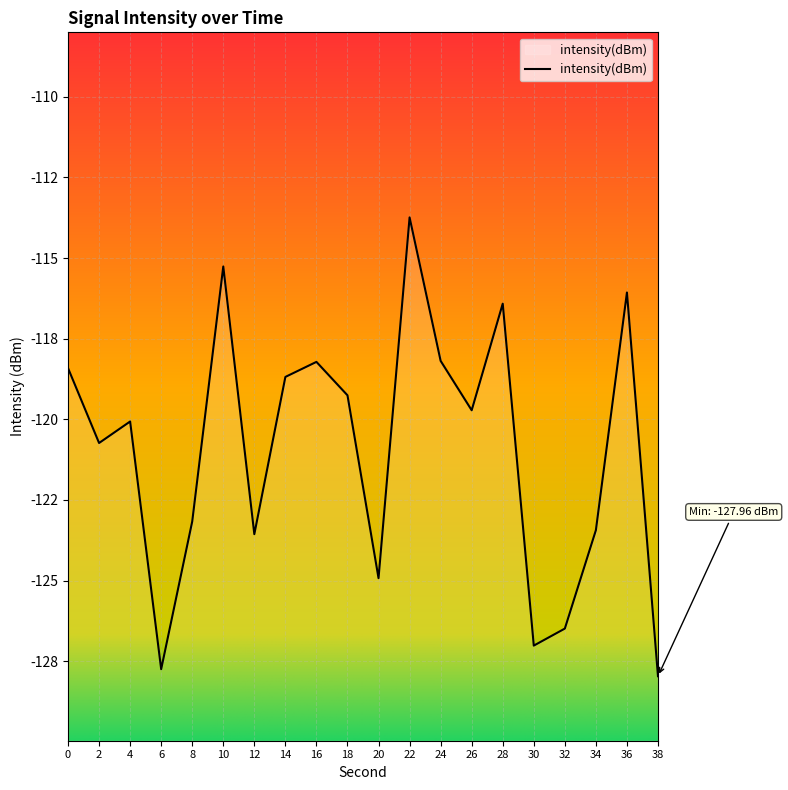

What is the greatest value displayed?

-113.7